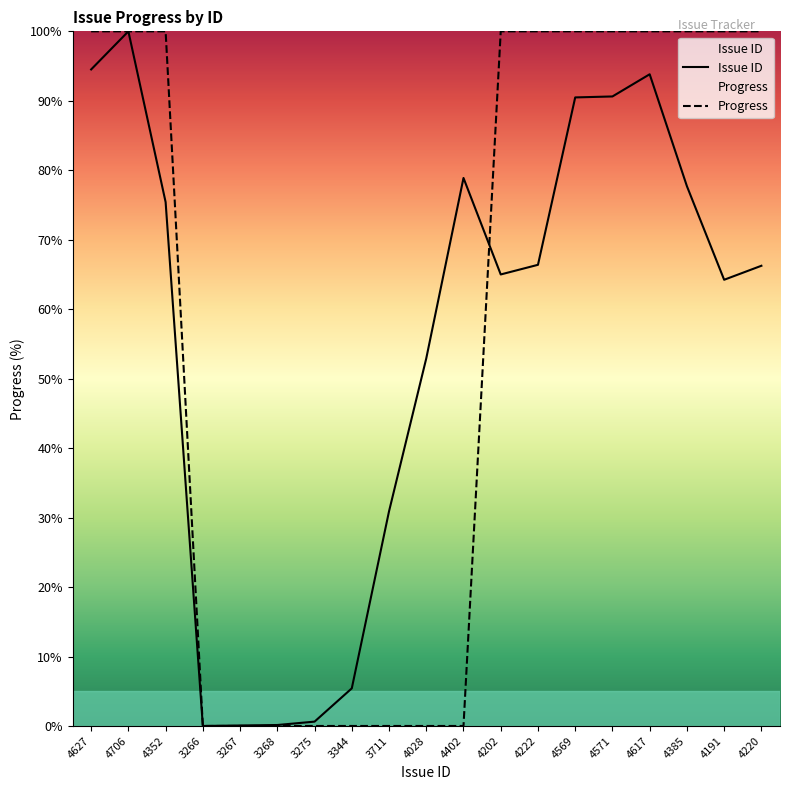

List the labels in order of Issue ID value, largest first.

4706, 4627, 4617, 4571, 4569, 4402, 4385, 4352, 4222, 4220, 4202, 4191, 4028, 3711, 3344, 3275, 3268, 3267, 3266